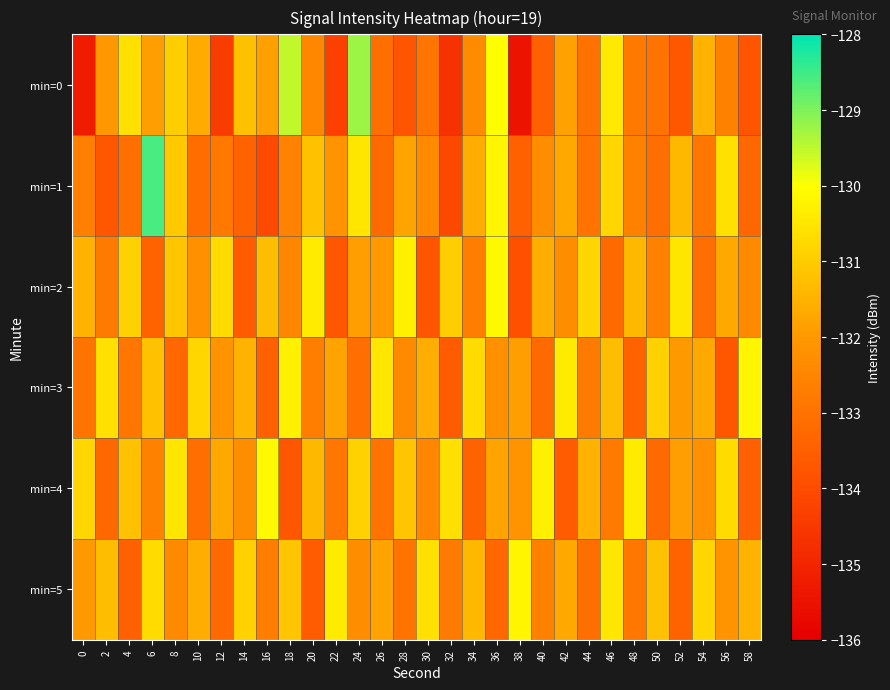

Between 32 and 56, which series saw the biggest shift?

min=1